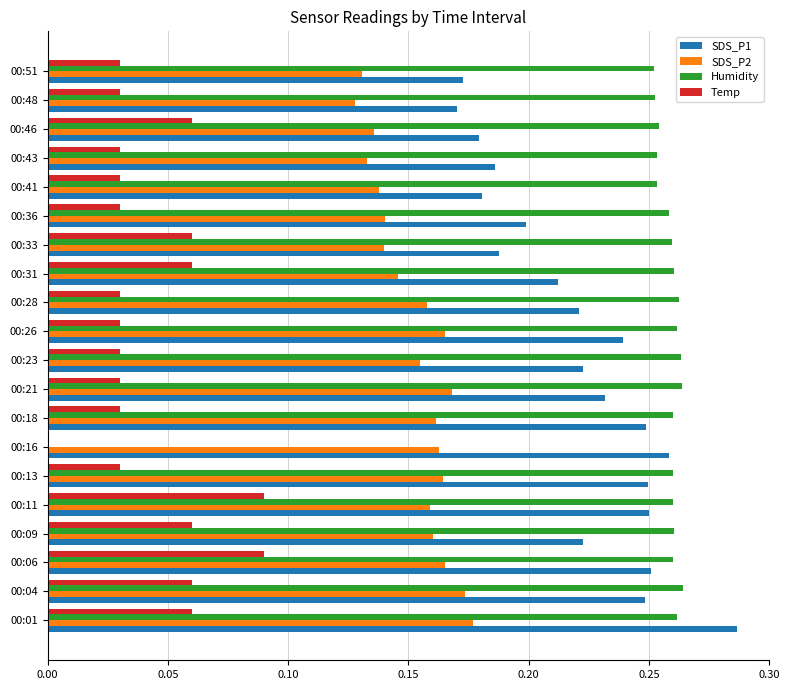

Between 00:46 and 00:48, which series saw the biggest shift?

Temp